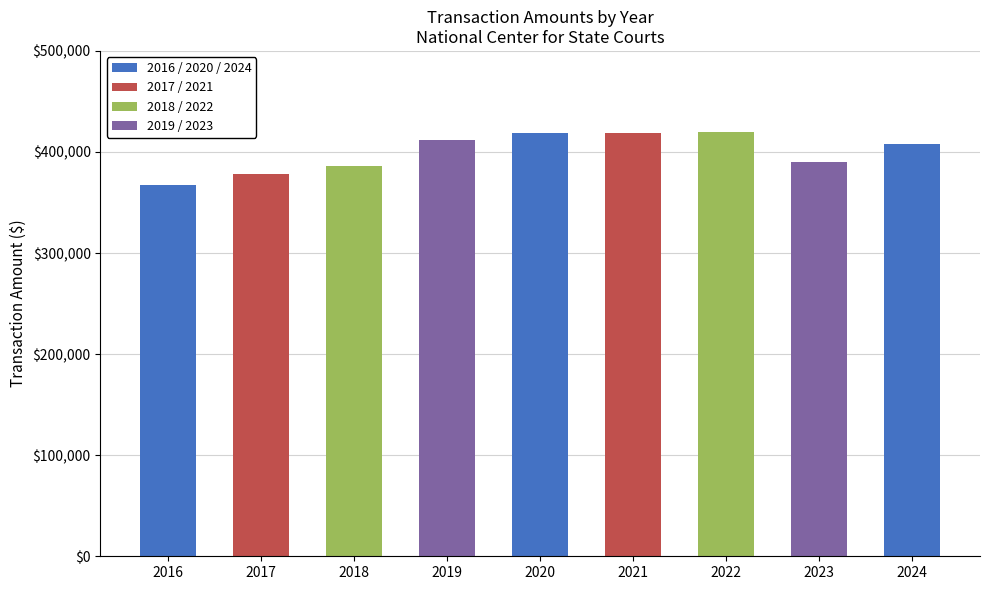

What is the value of the 1st bar from the left?

367053.8